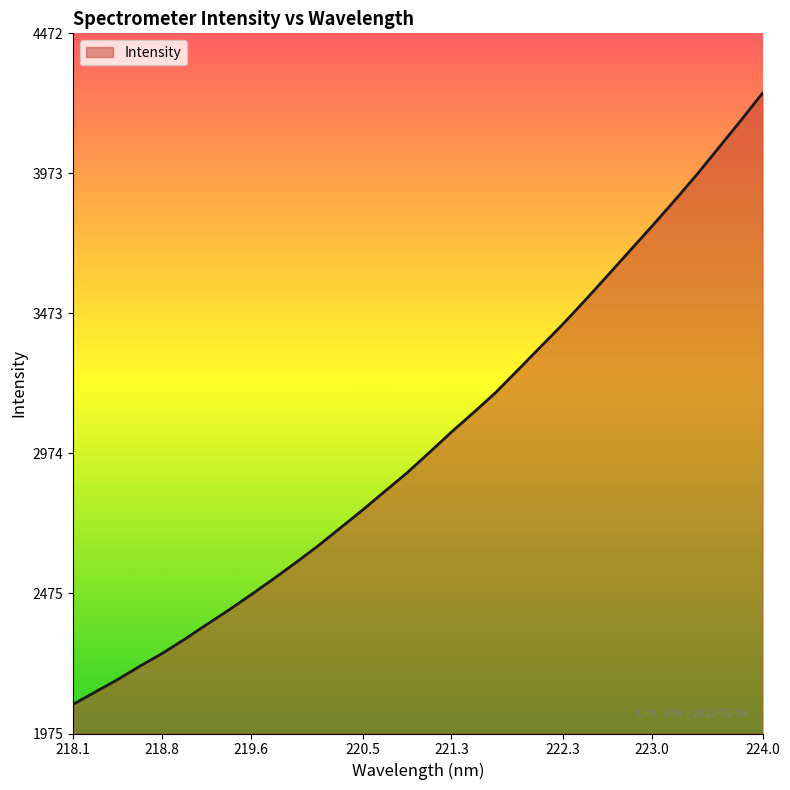

What is the smallest value displayed?

2079.7